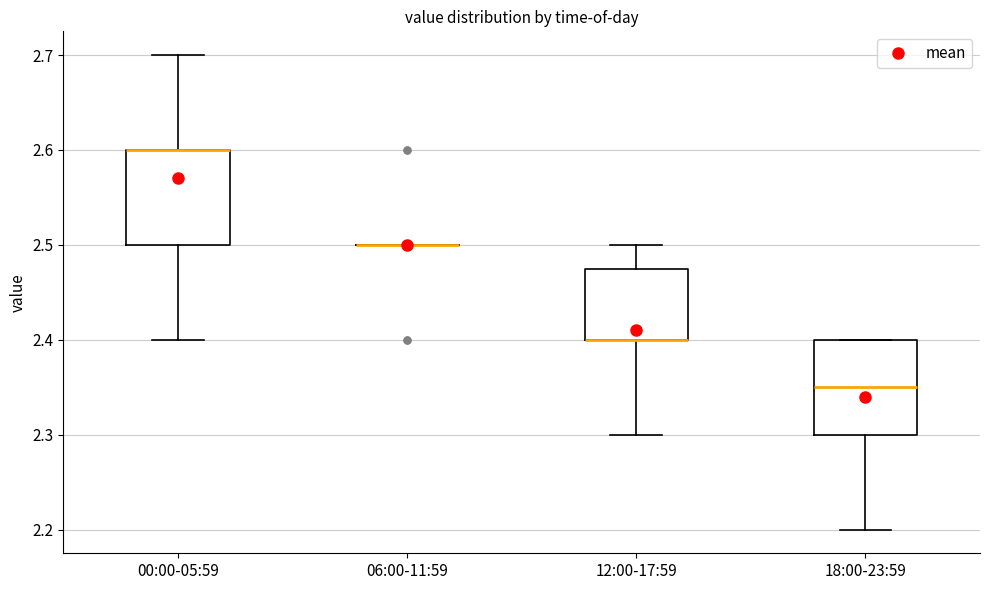

Where is the upper edge of the box for 12:00-17:59 on the y-axis? The values are not printed on the chart, so give them approximately, as read against the axis.

2.48